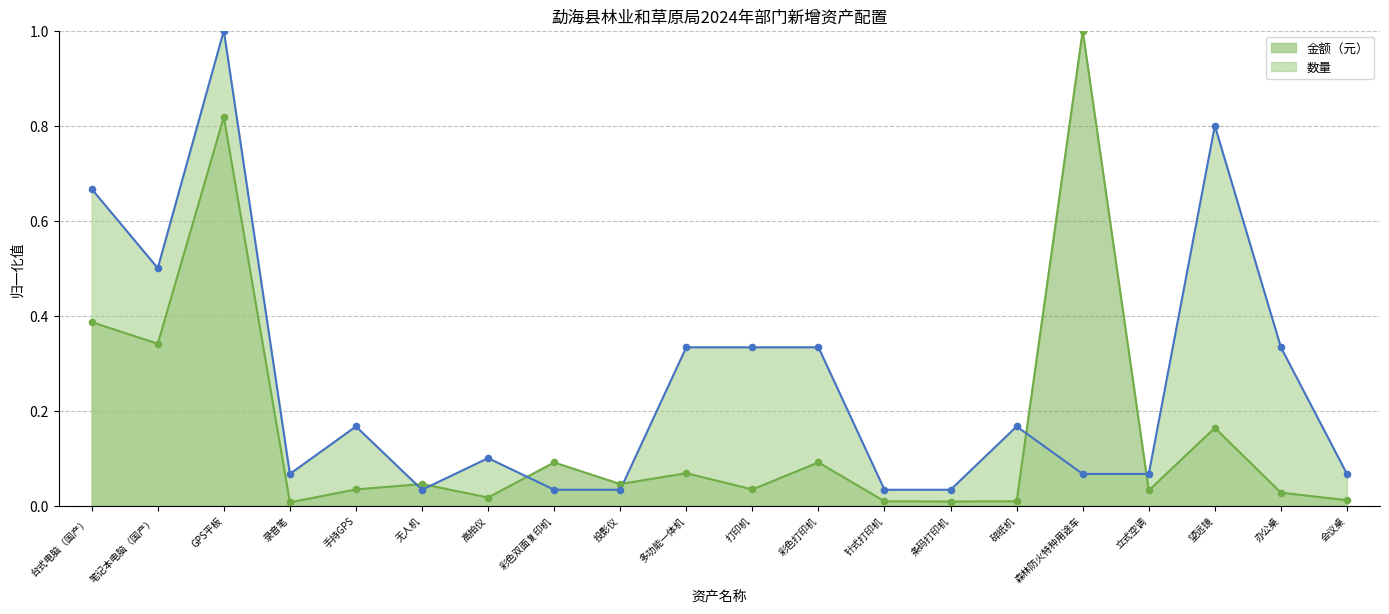

At how many categories does at least one series exceed 0?

20